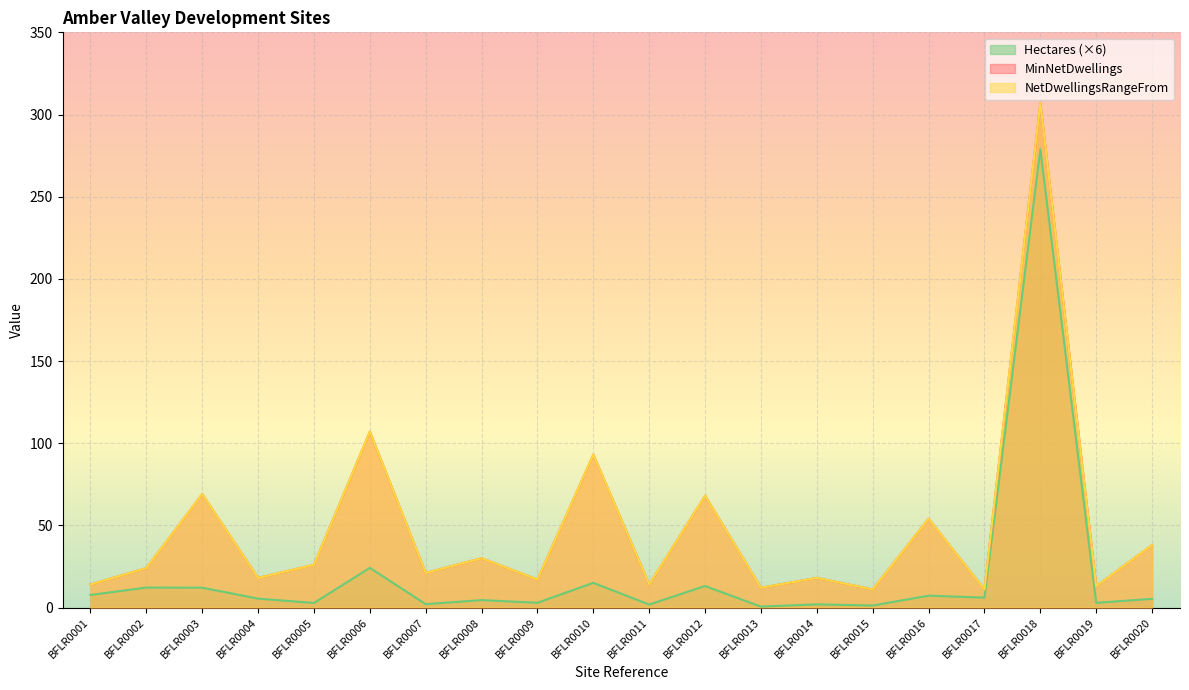

How many interior local valleys does the Hectares series have?

8